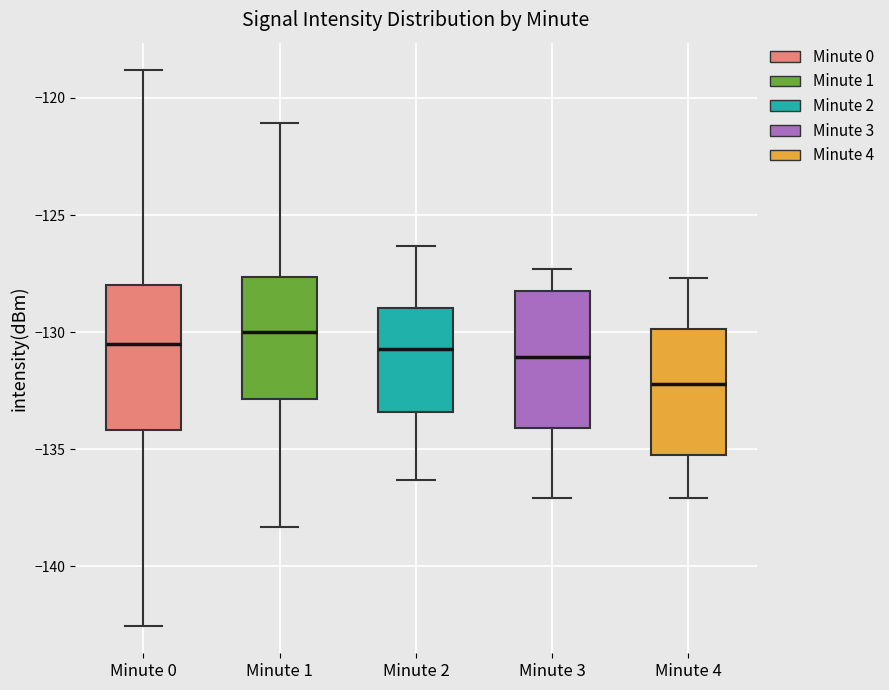

Which box's median line is the highest?

Minute 1